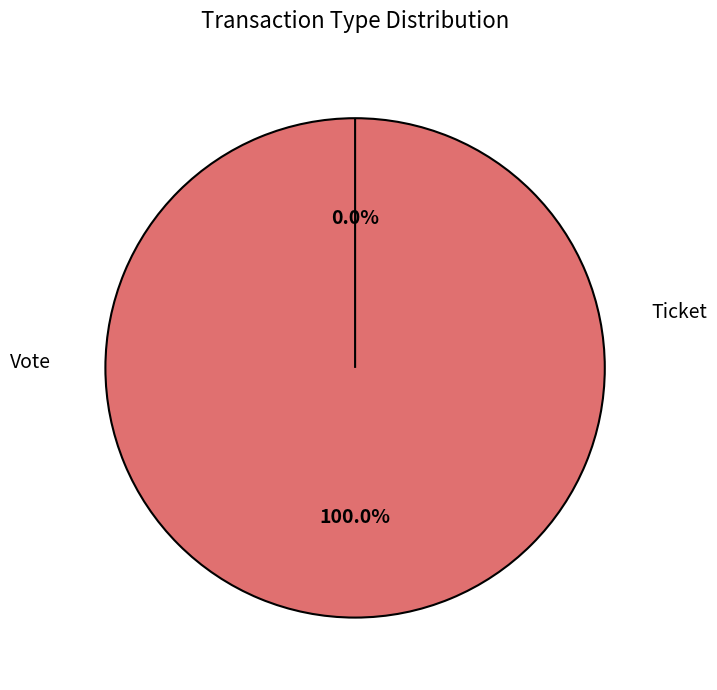

Is it true that Ticket is 0% of the pie?

True